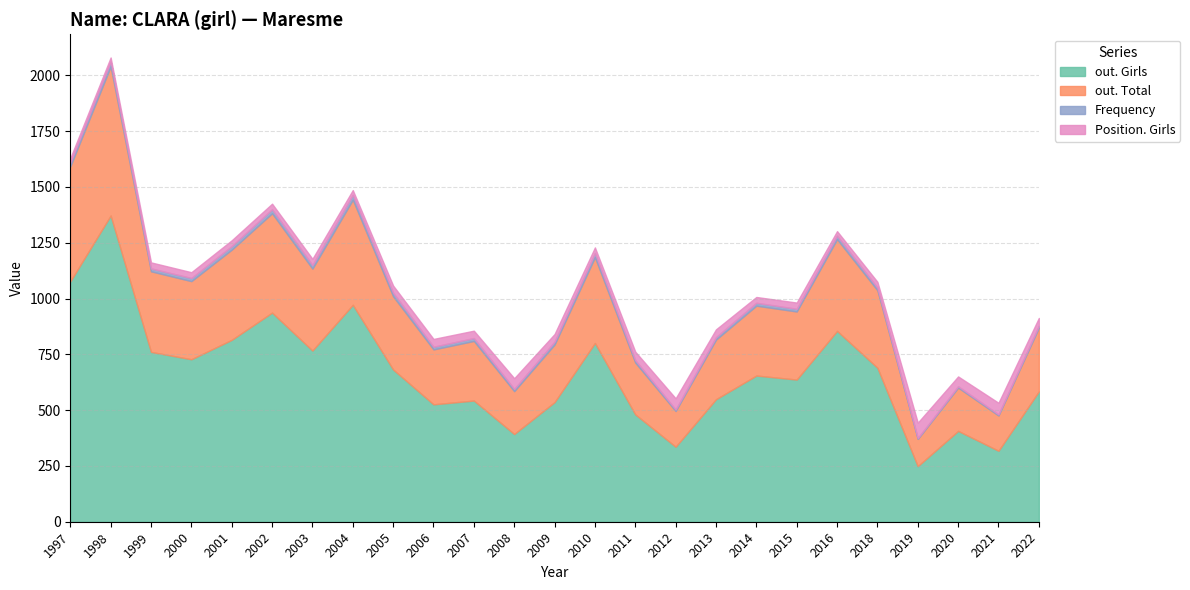

Which series has the largest range (max minus min)?

out. Girls